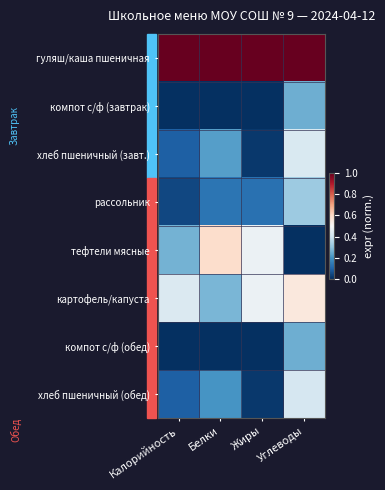

At how many categories does at least one series exceed 0?

4